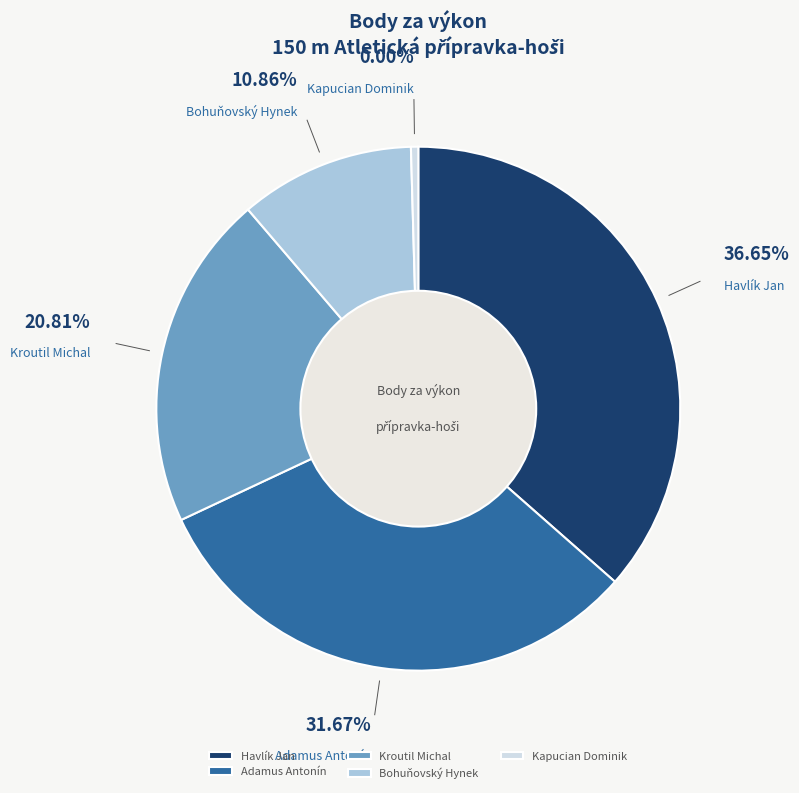

To the nearest percent, what is the average slice percentage?

20%